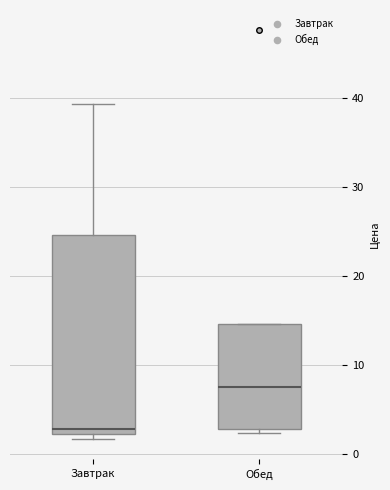

Reading left to right, transcribe this box plot: for each box, give where its median line is, the range the box spans, and where its two whiskers end, as read against the y-axis. The values are not printed on the chart, so give them approximately, as read against the axis.

Завтрак: median 3, box 2 to 25, whiskers 2 (just below the box's lower edge) to 39
Обед: median 8, box 3 to 15, whiskers 2 to 15